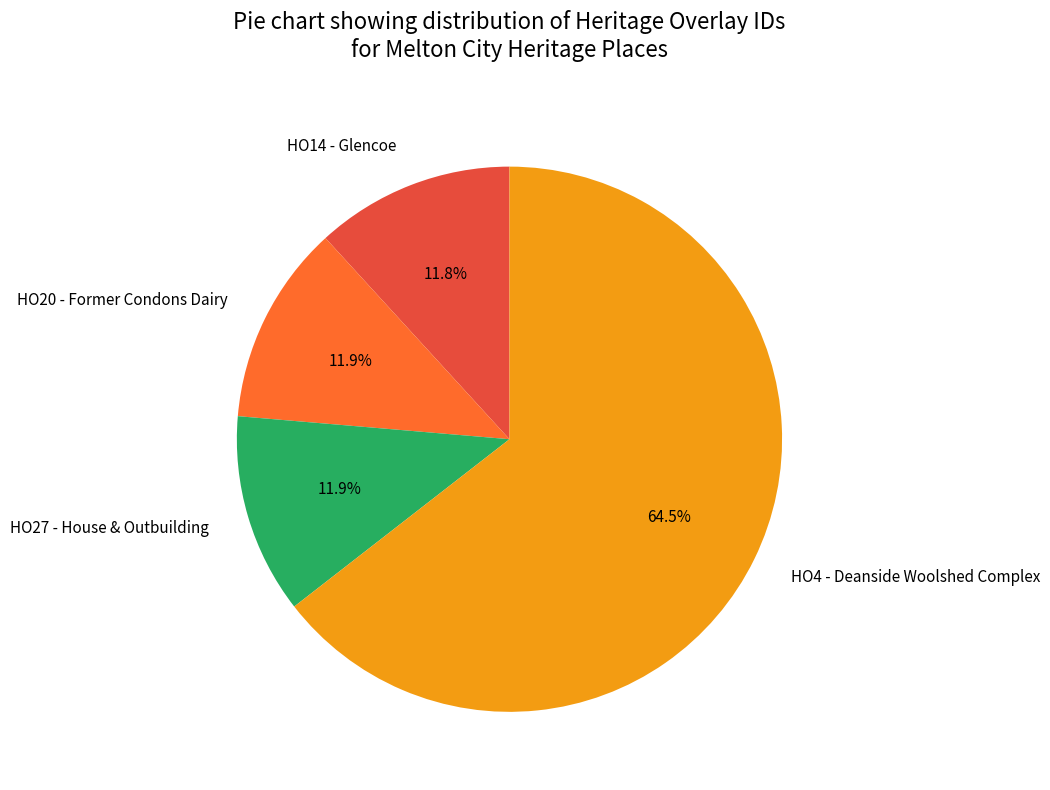

Does any single category account for the majority?

Yes